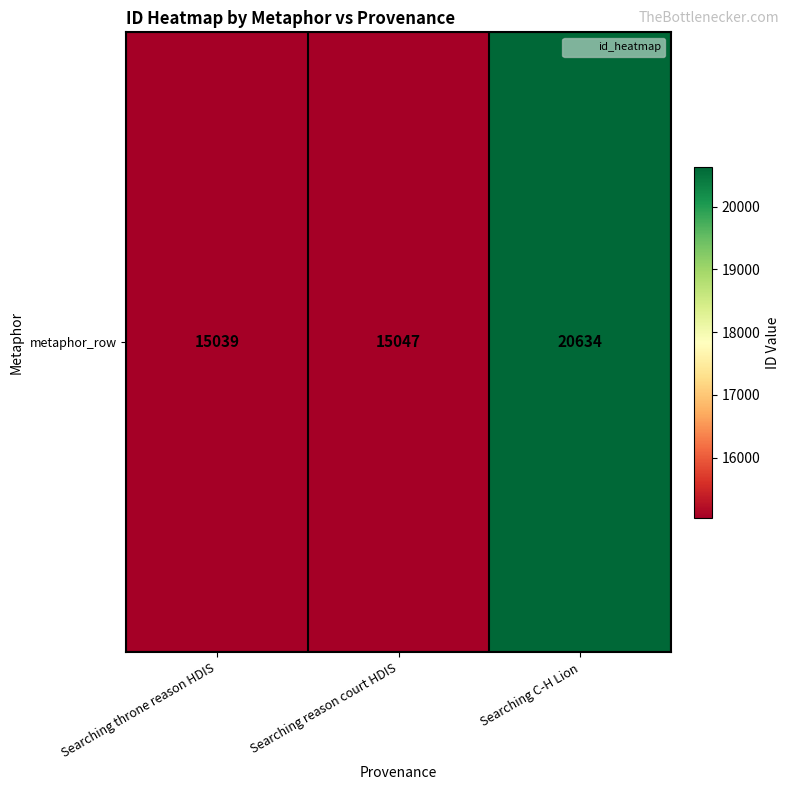

How many distinct data groups are displayed?

1